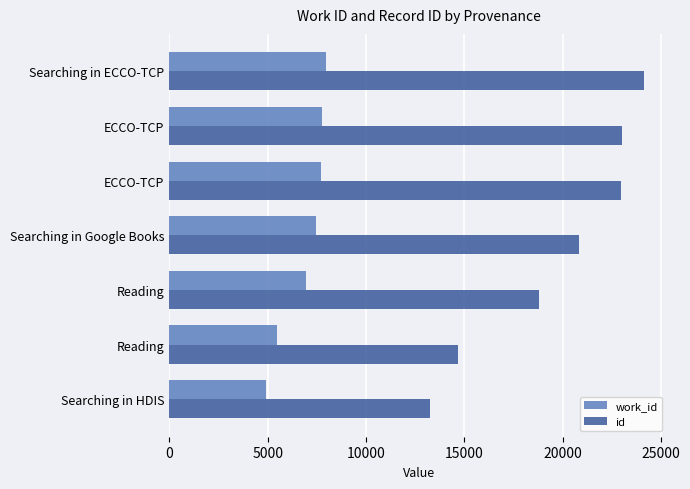

List the series in order of their peak value, lowest first.

work_id, id